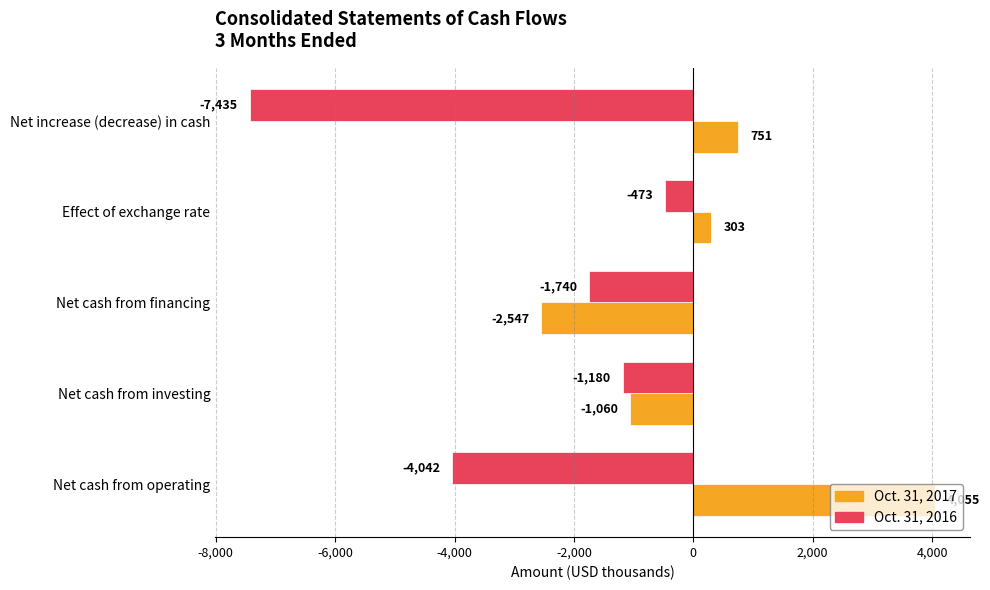

Which series has the largest range (max minus min)?

Oct. 31, 2016